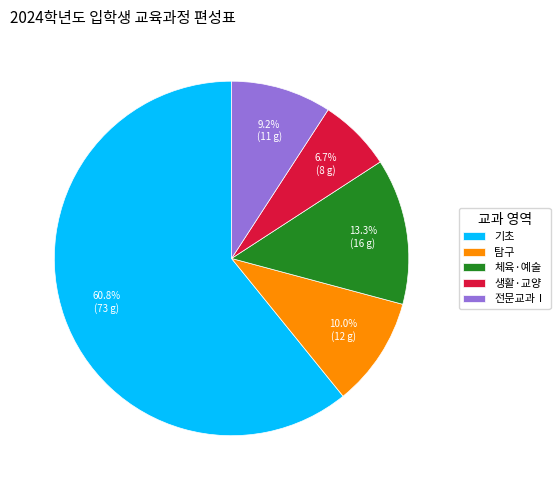

How many segments does this pie chart have?

5